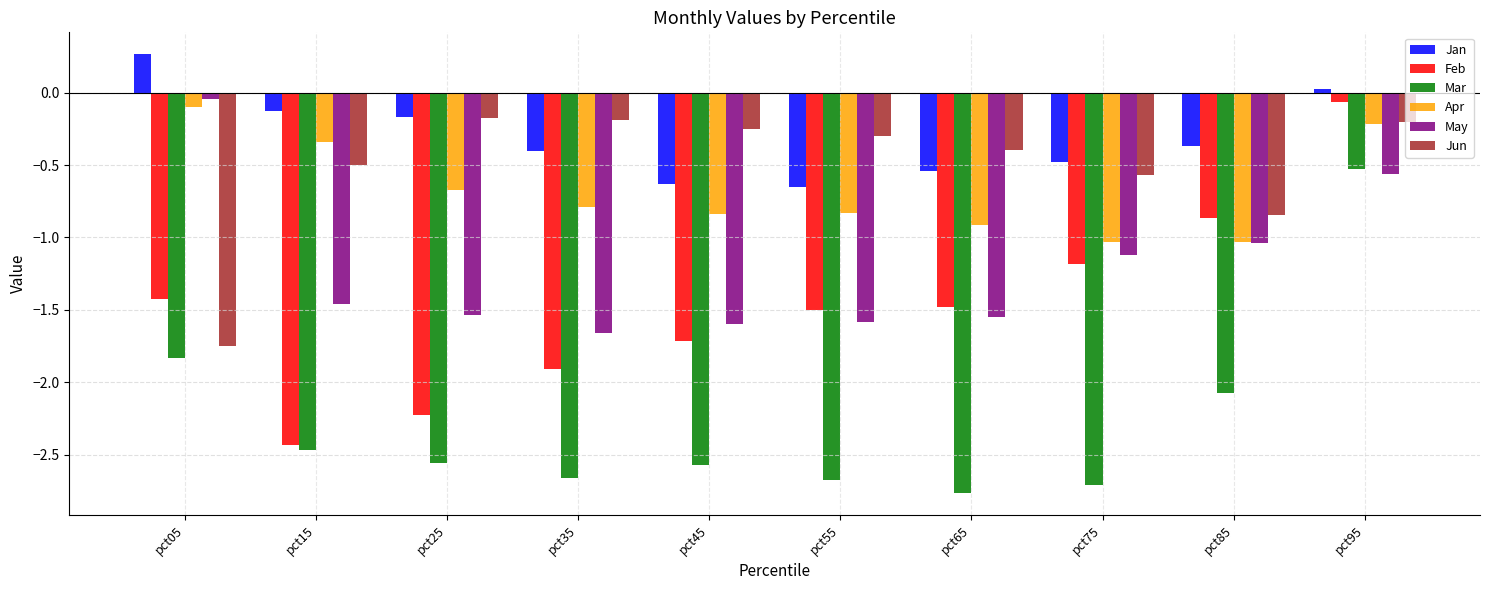

Between pct25 and pct65, which series saw the biggest shift?

Feb